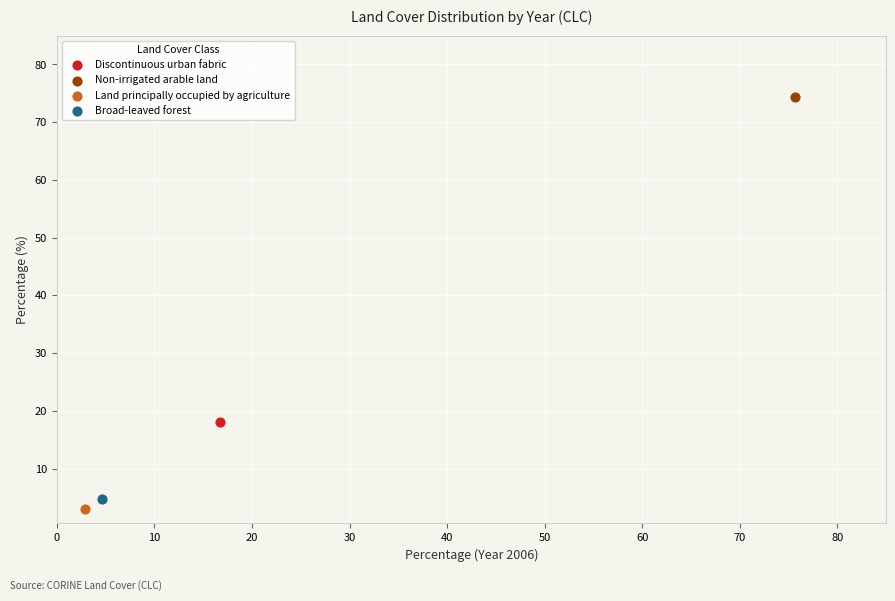

What are all the series names shown in the legend?

Discontinuous urban fabric, Non-irrigated arable land, Land principally occupied by agriculture, Broad-leaved forest